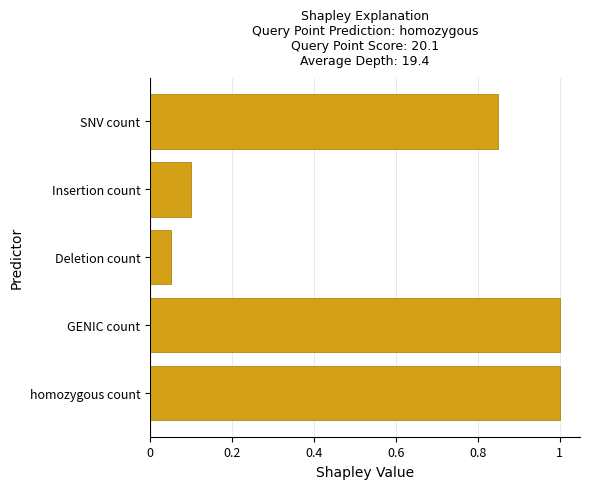

Between Insertion count and SNV count, which is larger?

SNV count